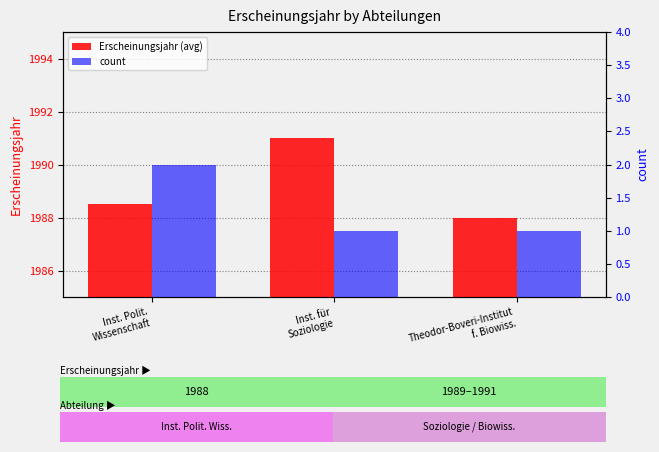

How many groups of bars are there?

3